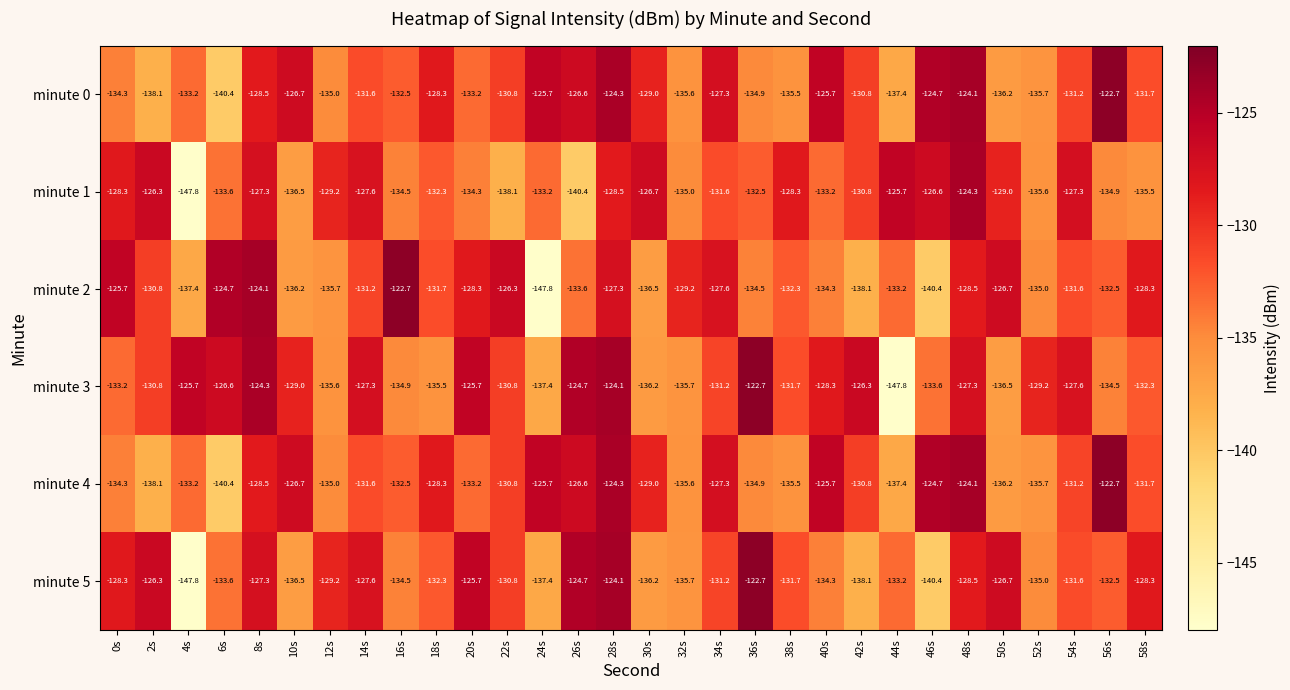

Count the number of categories in the chart.

30